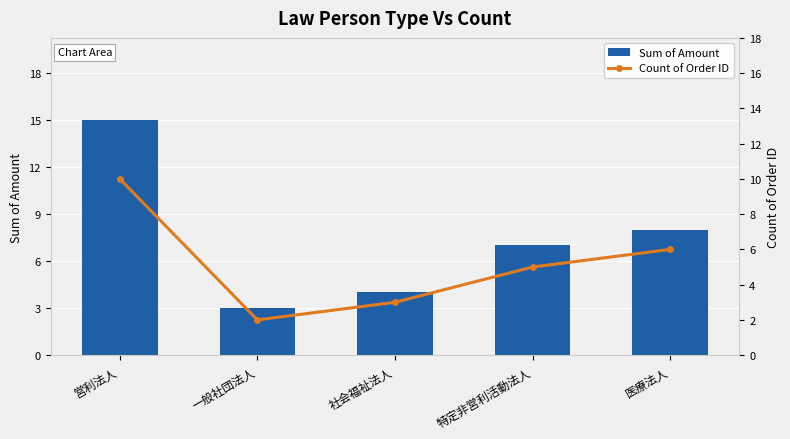

What is the sum of the Count of Order ID values at 特定非営利活動法人 and 医療法人?

11